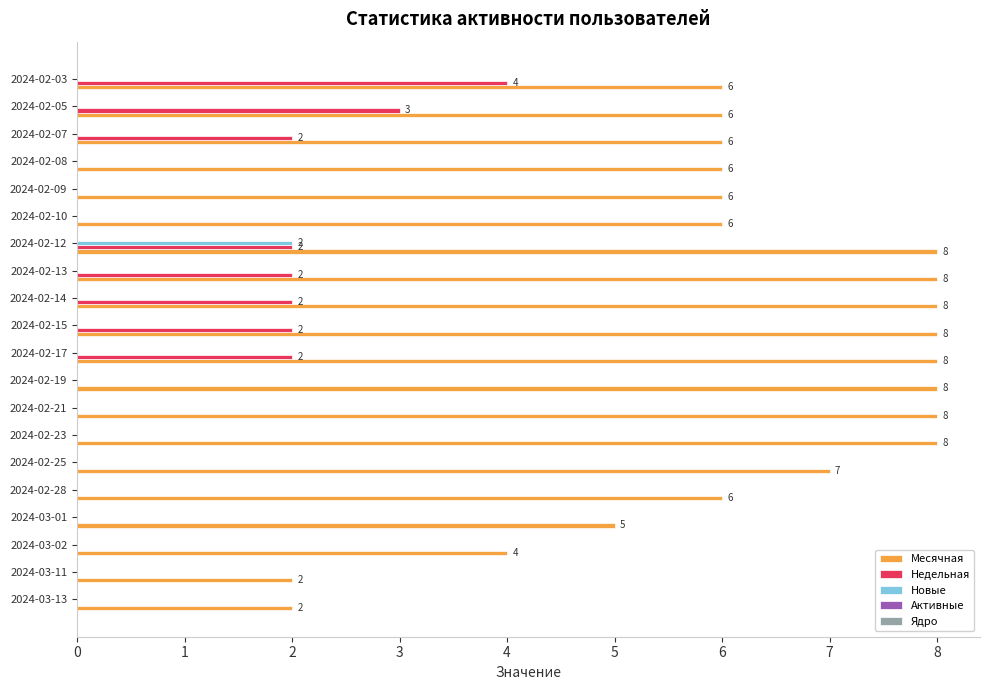

Between 2024-02-17 and 2024-02-07, which series saw the biggest shift?

Месячная